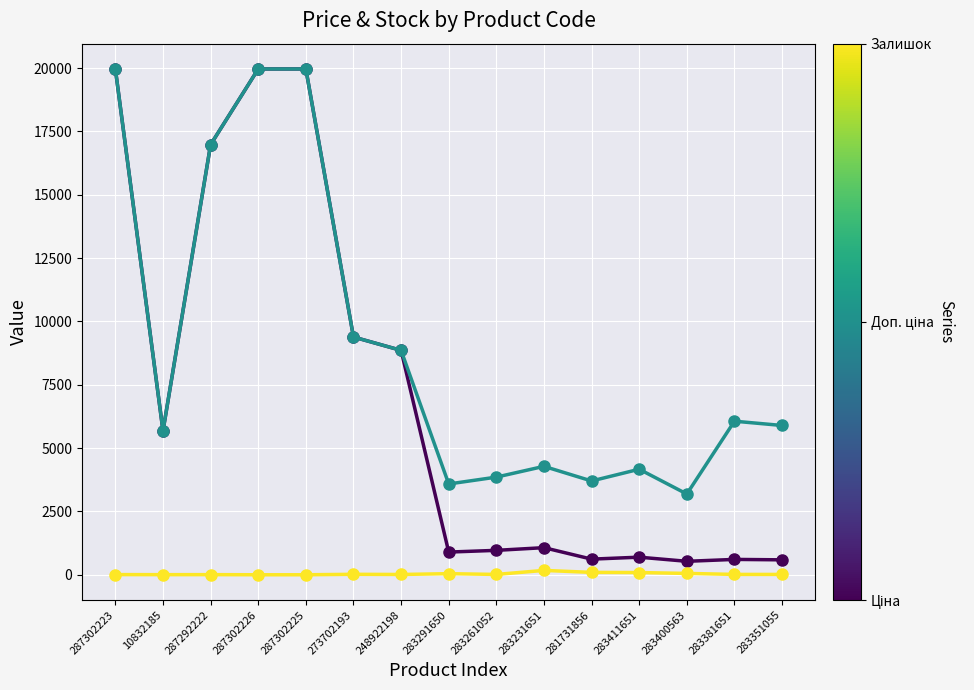

What is the maximum value shown in the chart?

19964.2